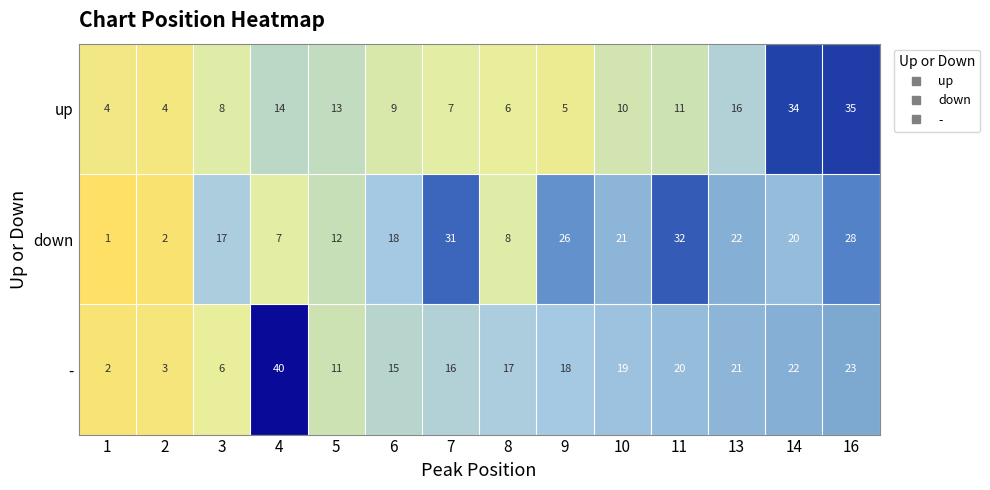

What is the difference between the maximum and minimum values in the - series?

38